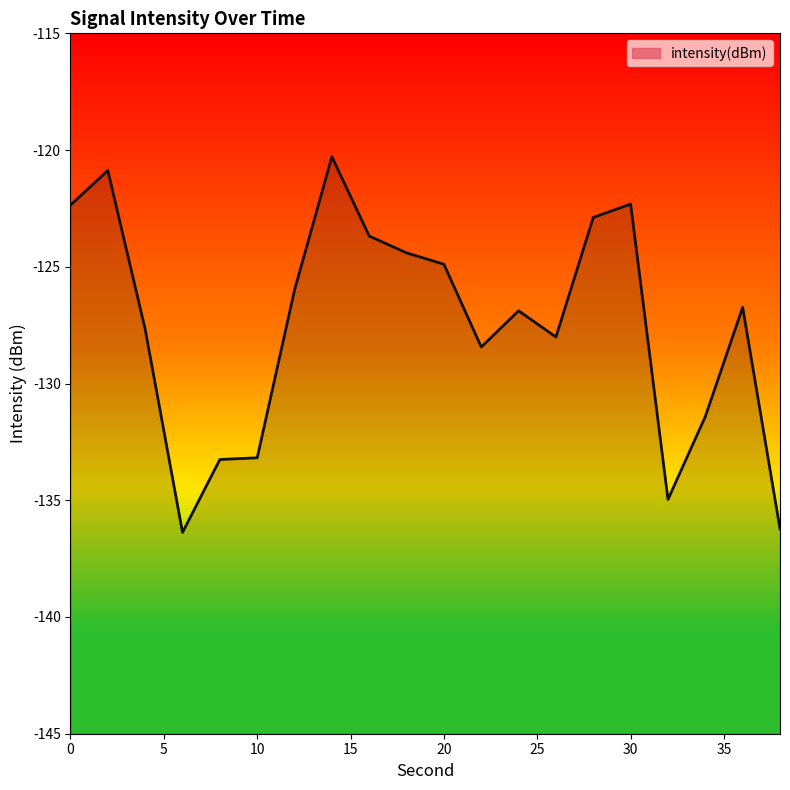

What is the value of the 8th point from the left?

-120.3